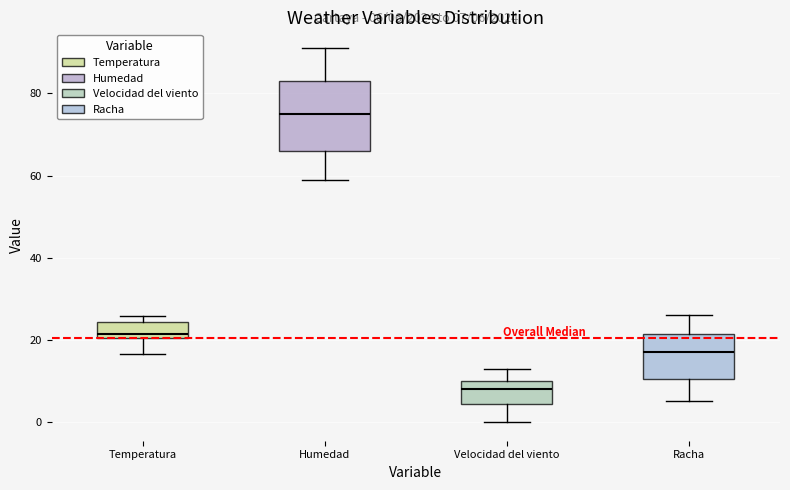

Which box has the lowest median line?

Velocidad del viento